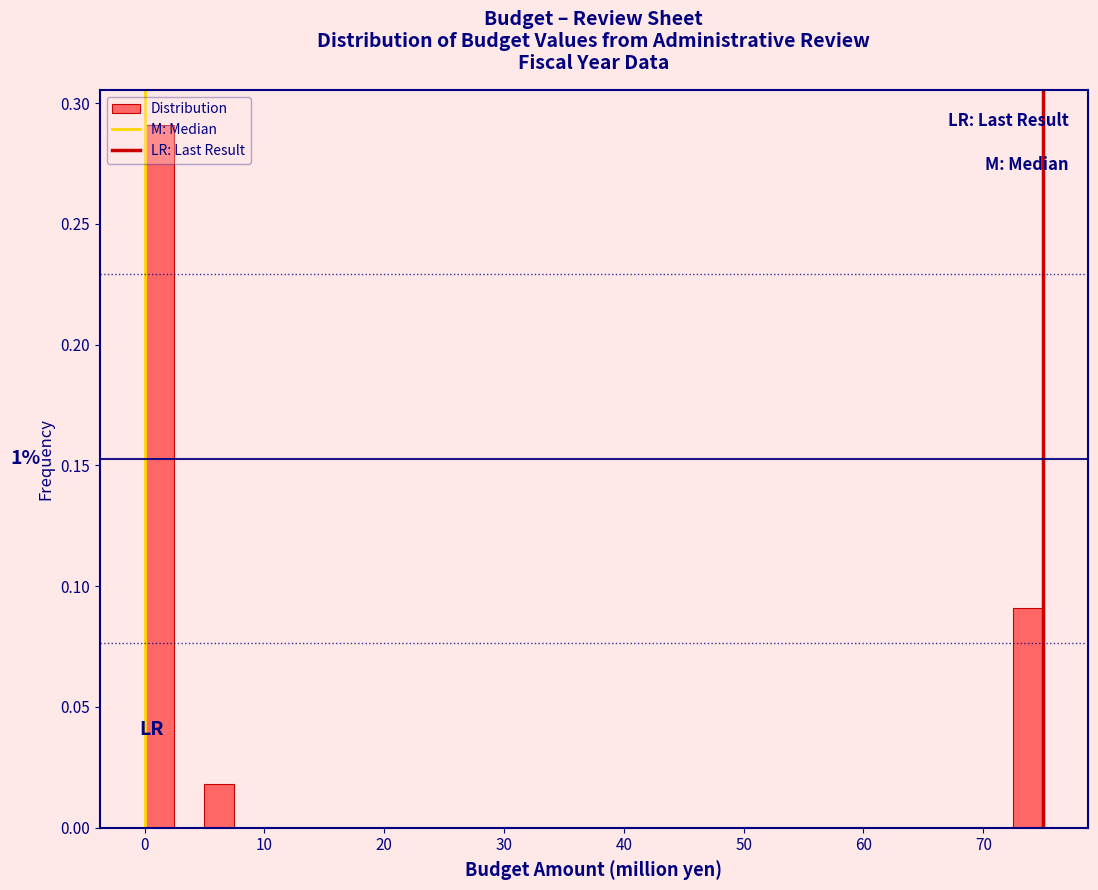

Read against the x-axis, roughly where is the centre of the tallest bar?

1